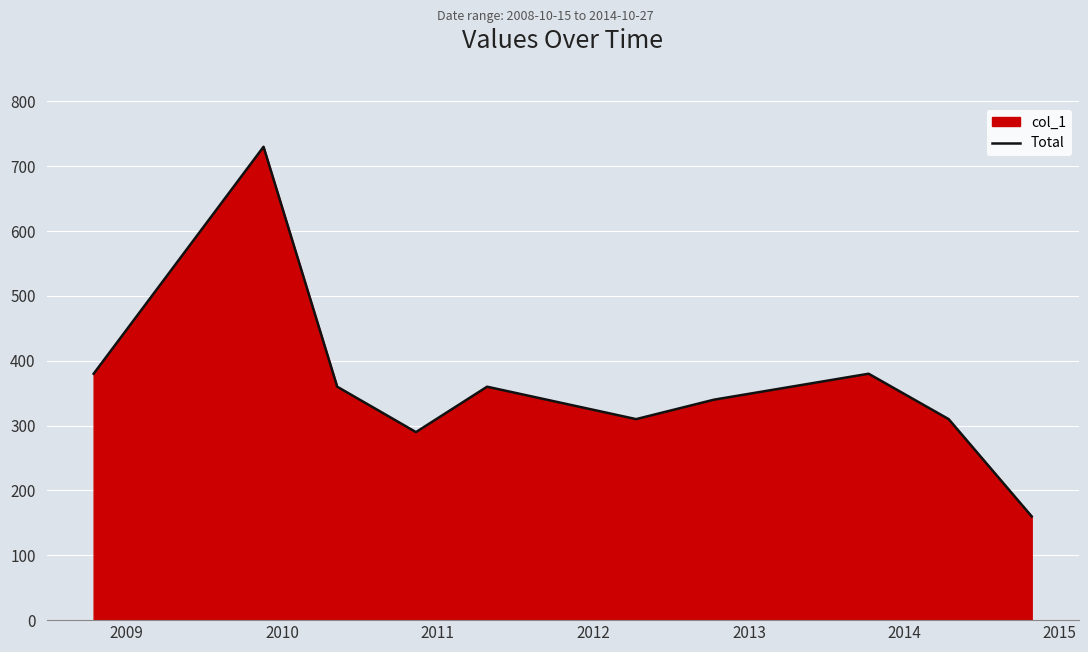

What is the greatest value displayed?

730